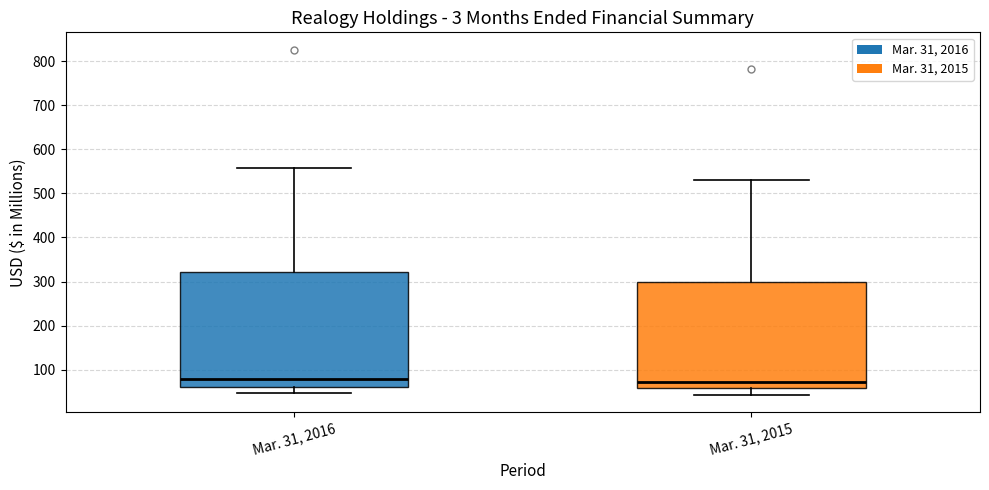

Reading left to right, read every box against the y-axis: the position of its median line, the range the box covers, and the ends of its whiskers. The values are not printed on the chart, so give them approximately, as read against the axis.

Mar. 31, 2016: median 80, box 60 to 320, whiskers 50 to 560
Mar. 31, 2015: median 70, box 60 to 300, whiskers 40 to 530